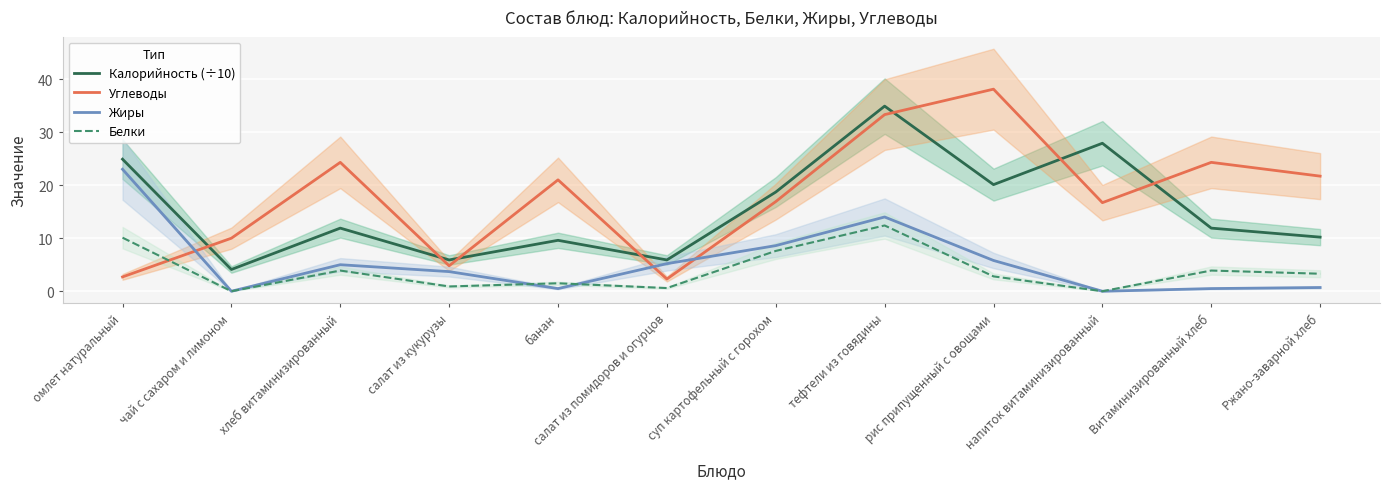

At which category does Белки reach its first local peak?

хлеб витаминизированный